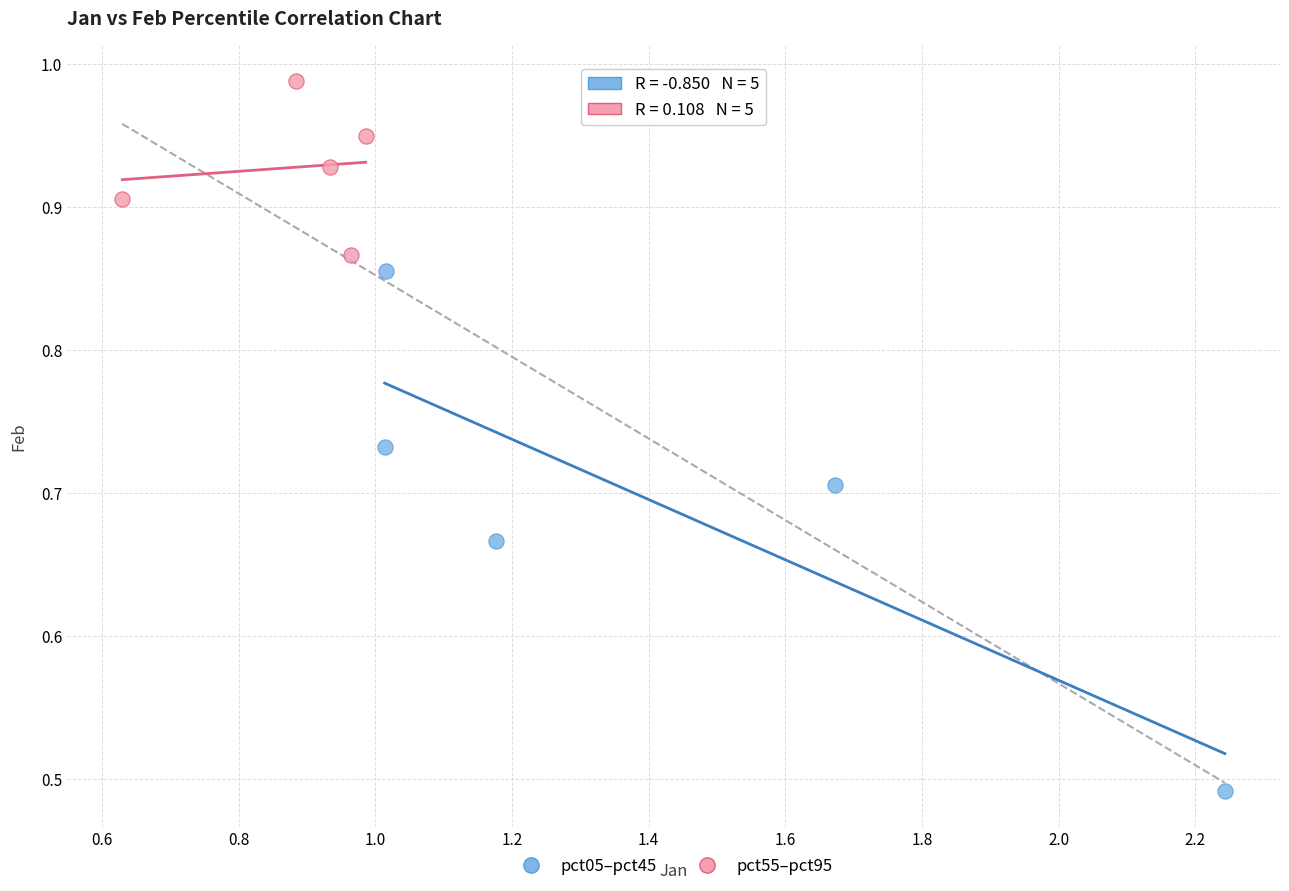

Which series has the widest spread of Y values?

pct05–pct45